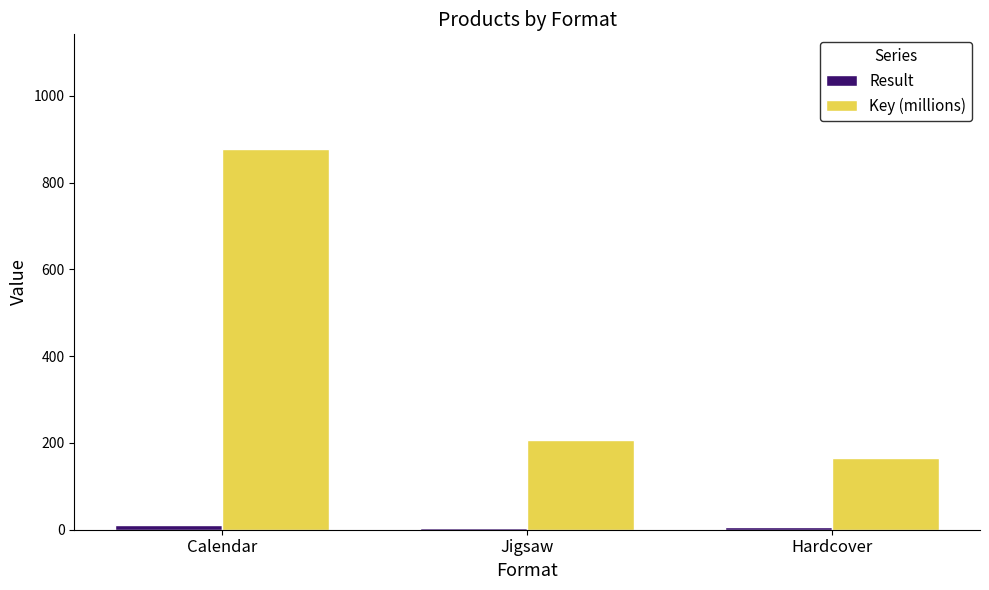

What is the highest value of the Key (millions) series?

878